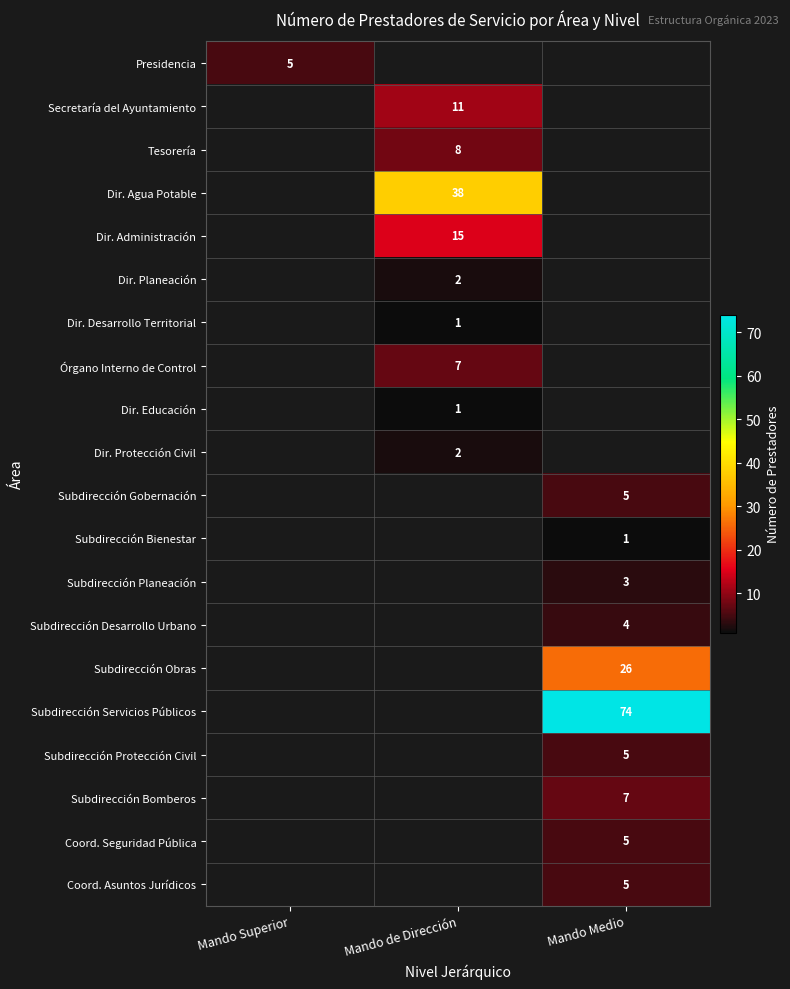

What value does the Subdirección Bienestar series have at Mando Medio?

1.0